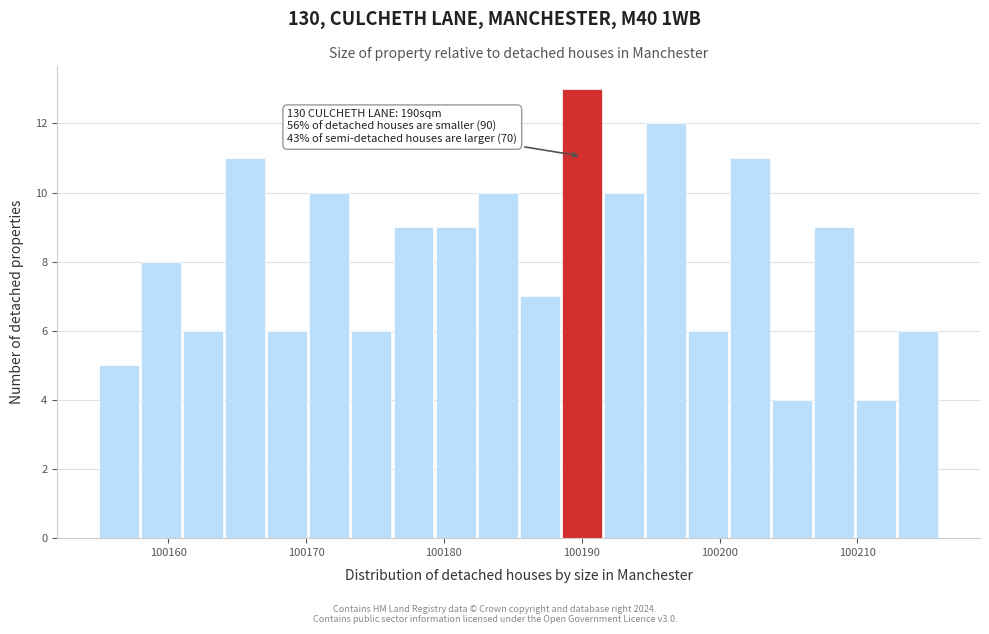

Around what value on the x-axis is the tallest bar? Give the approximate position of its centre, as read against the axis.

100190